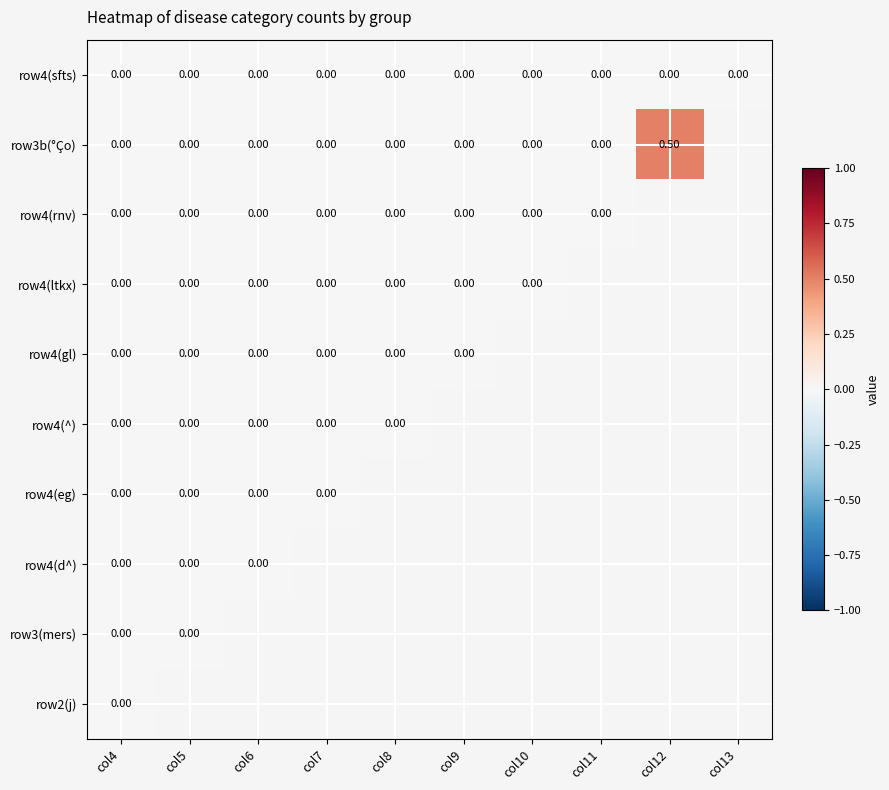

At col10, list the series in order from largest to smallest.

row2(j), row3(mers), row4(d^), row4(eg), row4(^), row4(gl), row4(ltkx), row4(rnv), row3b(°Ço), row4(sfts)